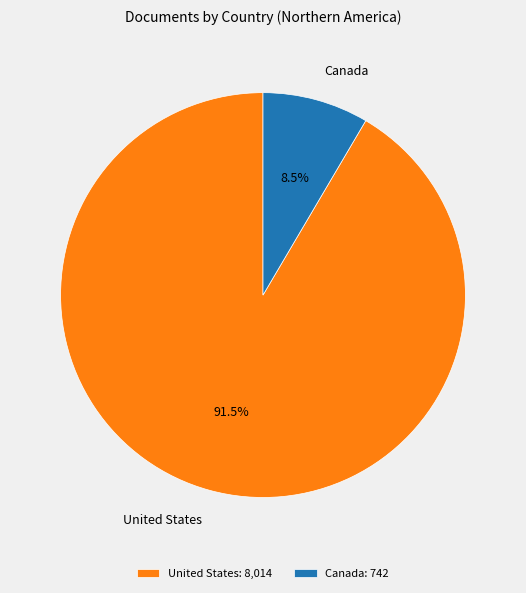

Which slice represents more than half of the pie?

United States